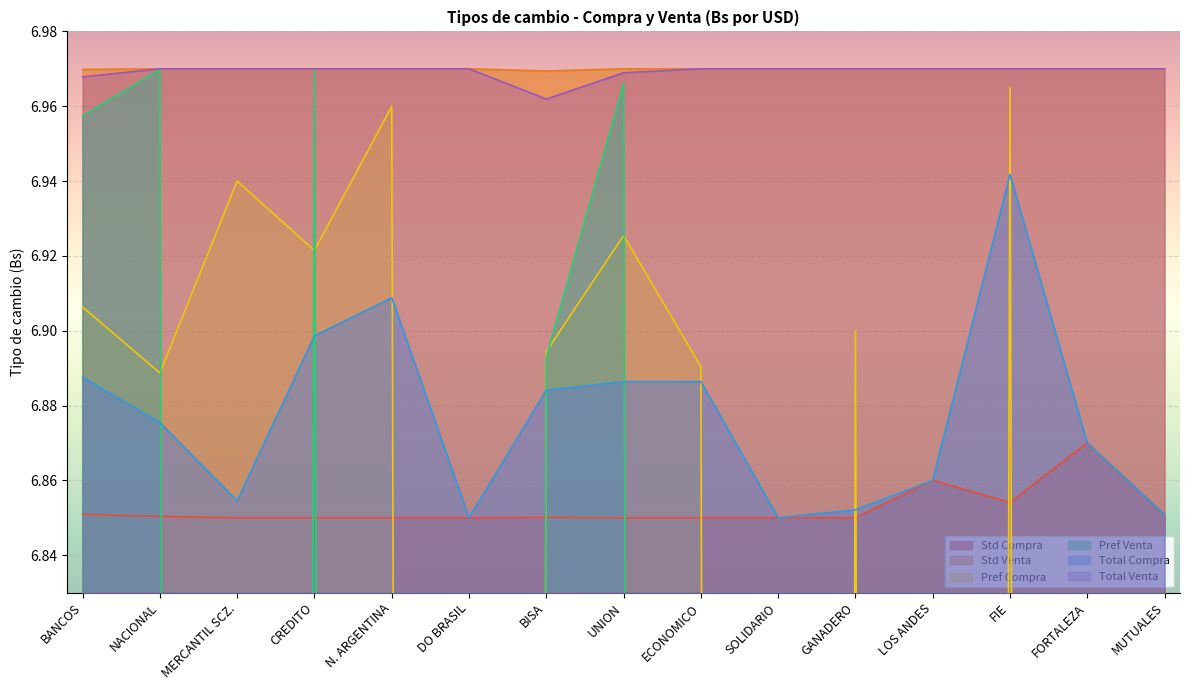

What is the highest value of the Std Compra series?

6.9